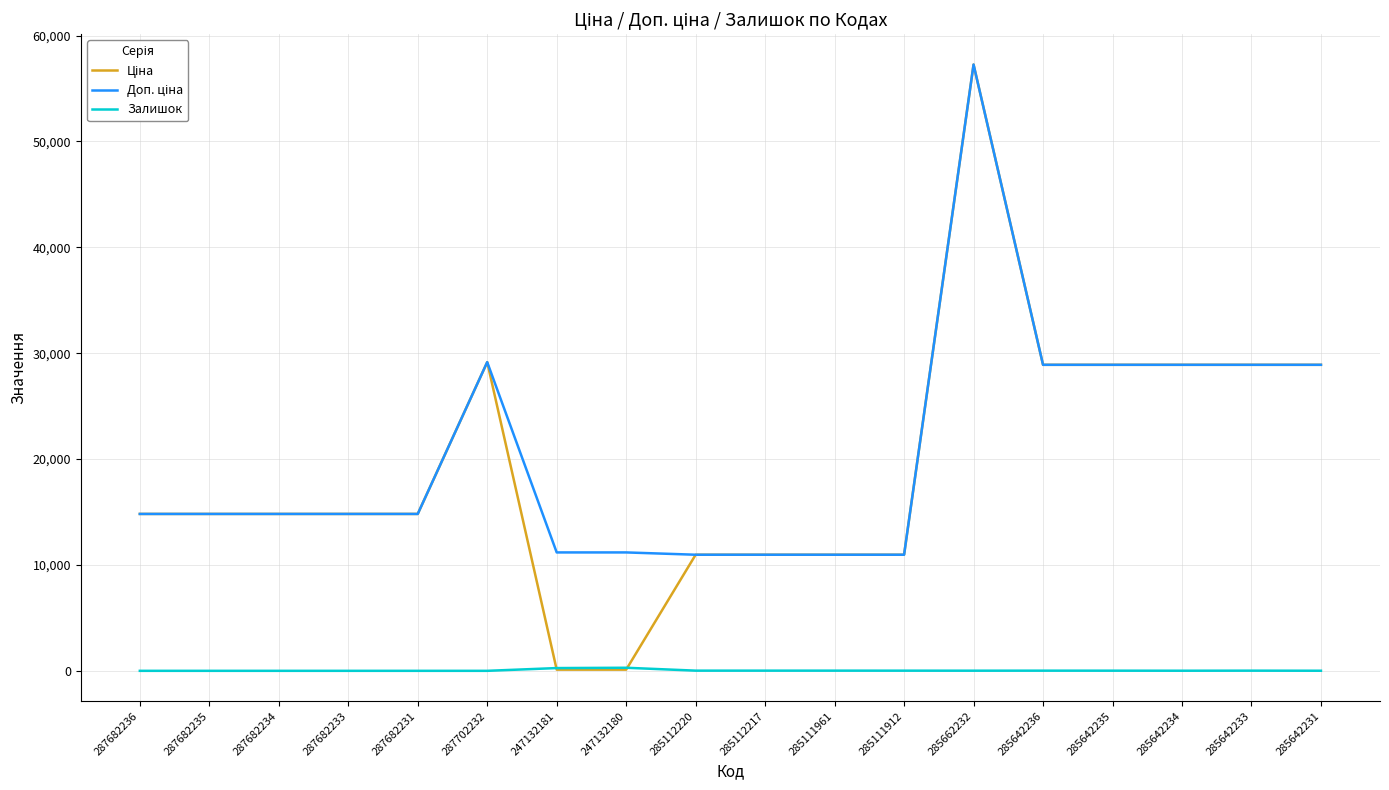

At which category is the sum across all series the highest?

285662232